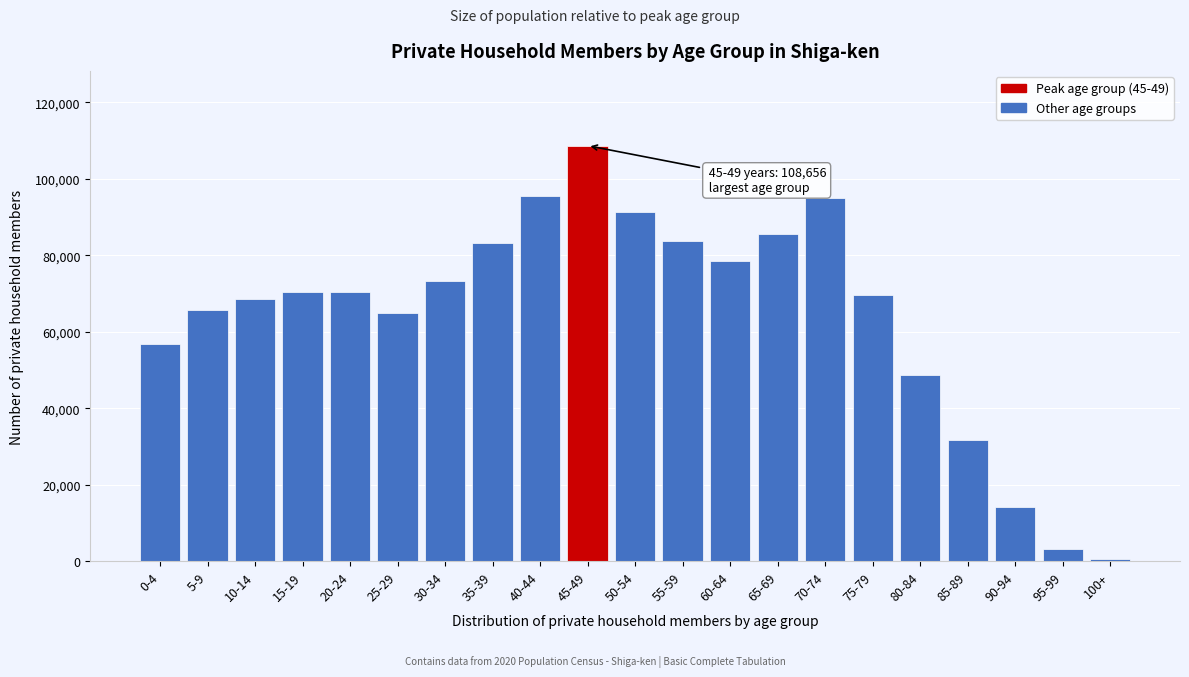

Is it true that the value at 10-14 is 39642?

False